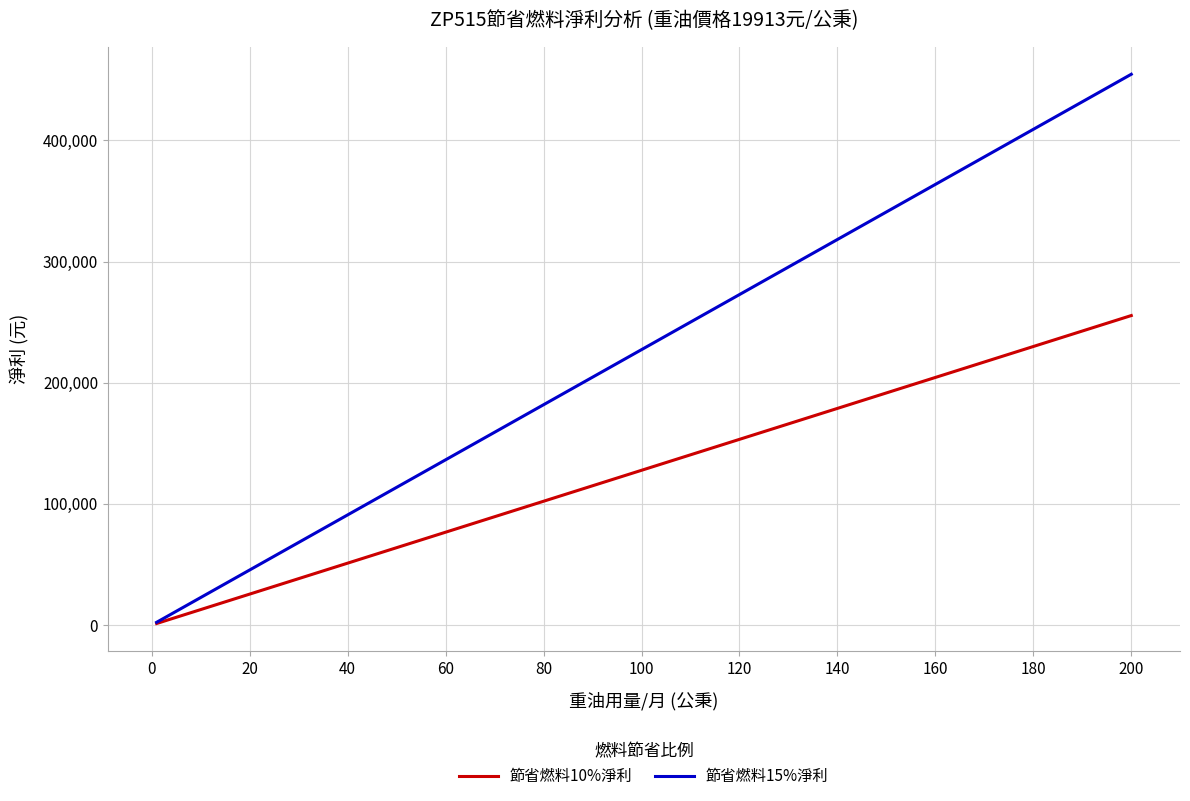

What is the greatest value displayed?

454532.9